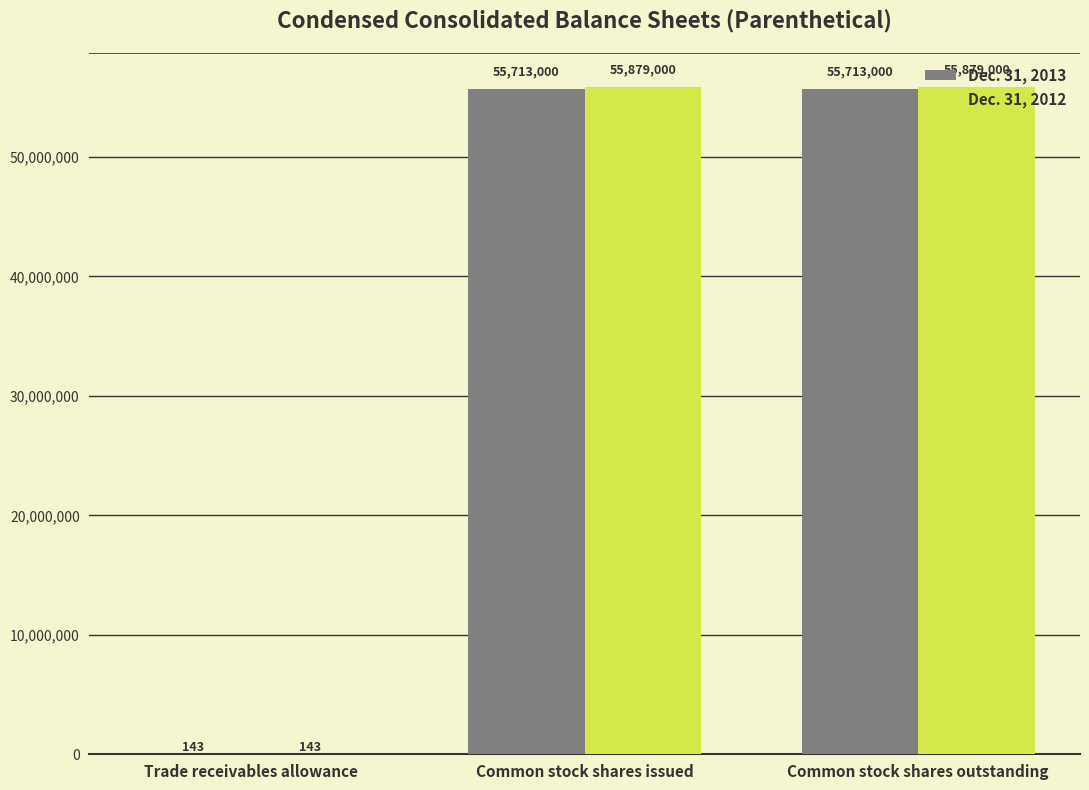

What is the sum of the Dec. 31, 2012 values at Trade receivables allowance and Common stock shares issued?

55879143